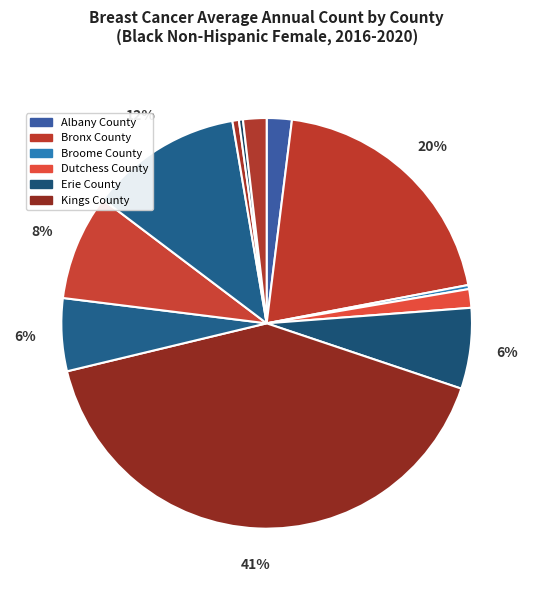

How many slices are in this pie chart?

12